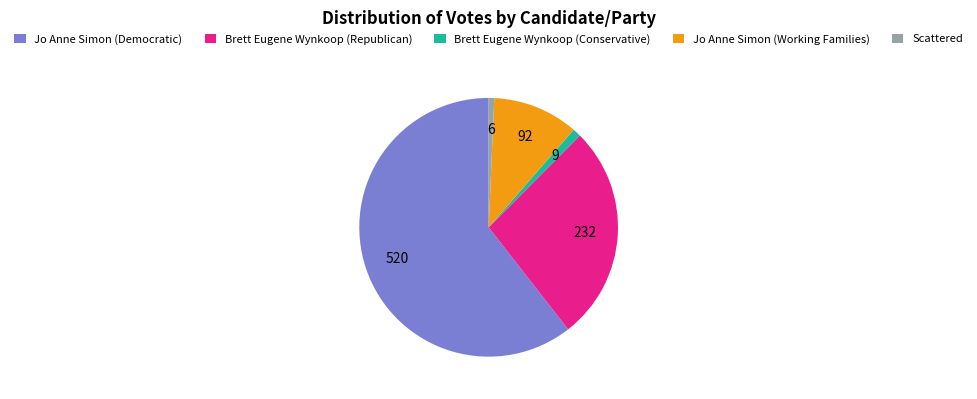

Which category has the biggest portion of the pie?

Jo Anne Simon (Democratic)